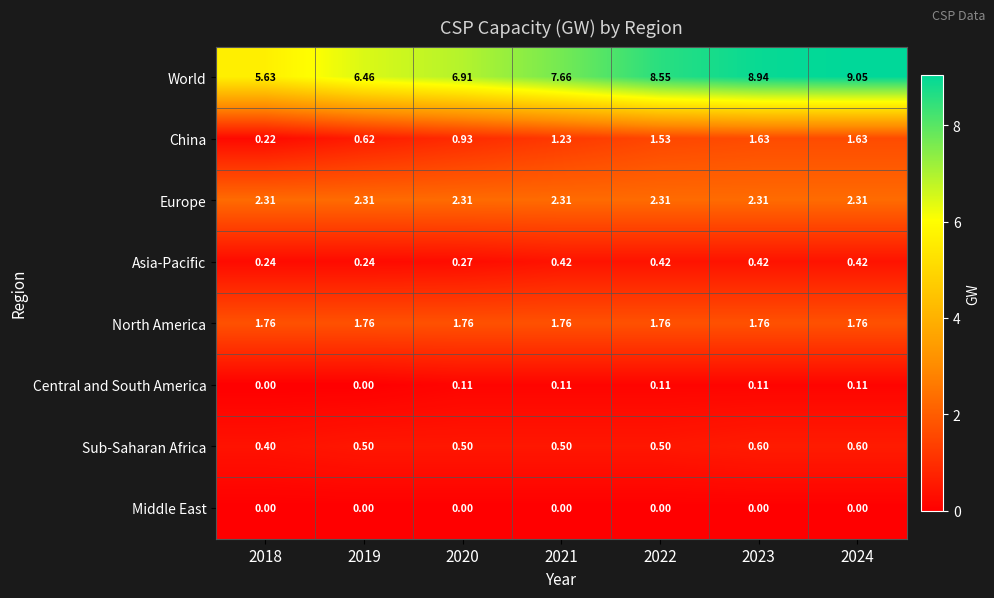

Which series has the widest spread of values?

World